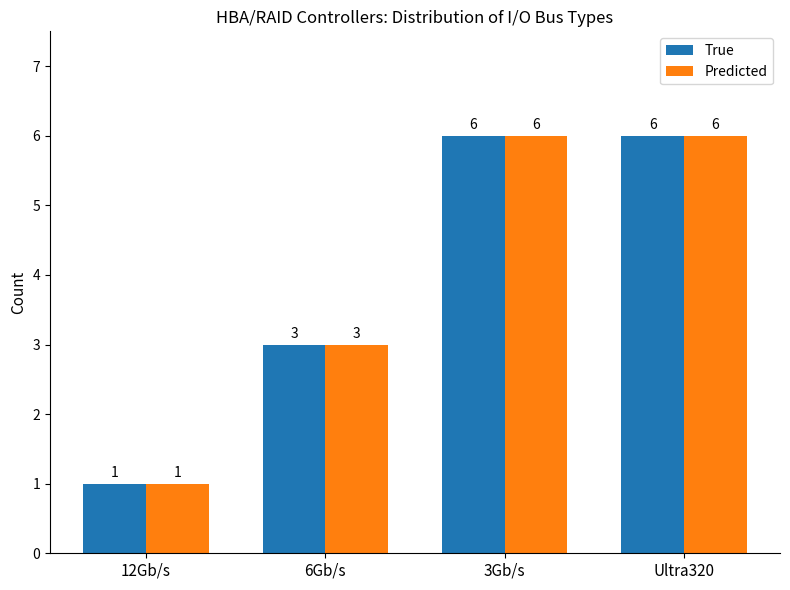

How many distinct data groups are displayed?

2